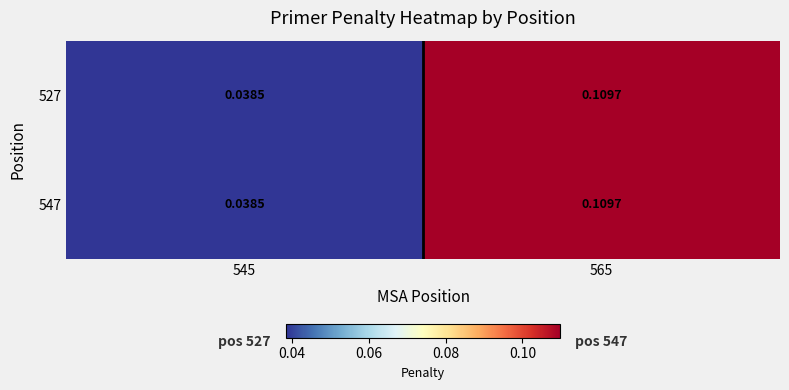

Is the value of 527 at 565 greater than the value of 547 at 545?

Yes